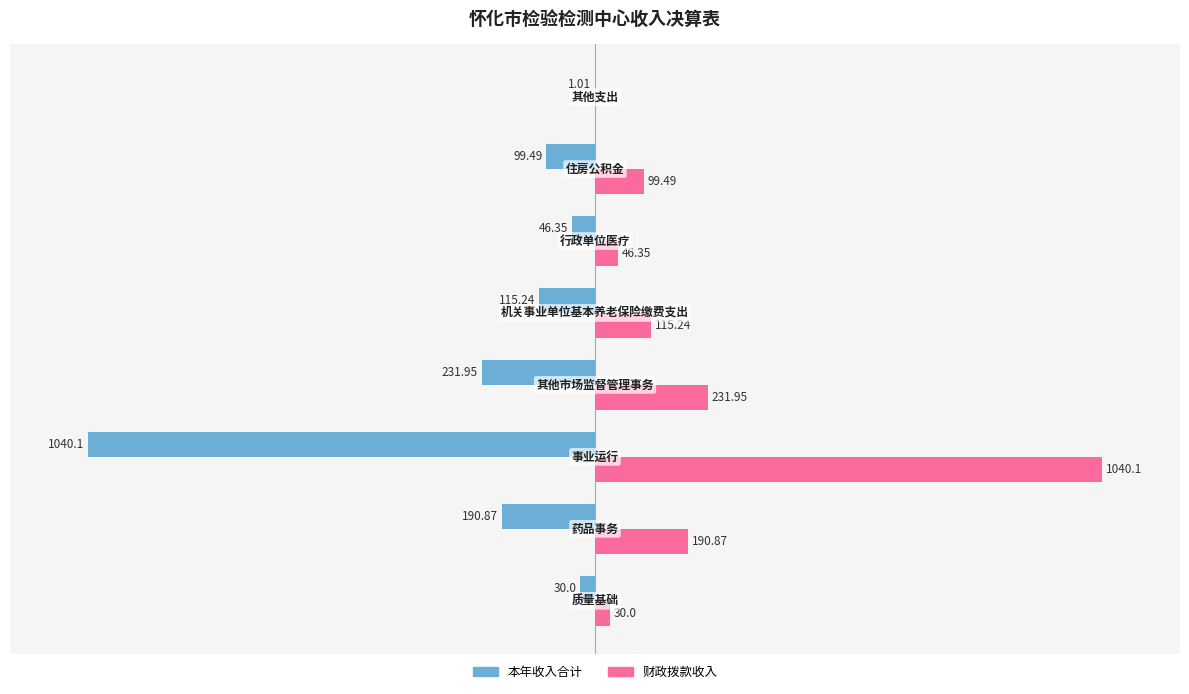

Which series has the largest total across all categories?

财政拨款收入